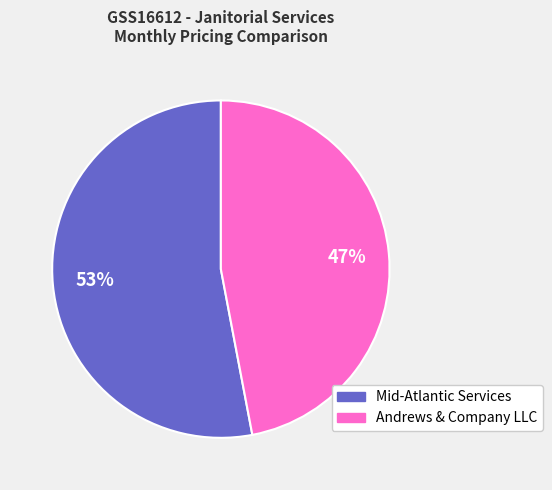

Is there a majority slice in this chart?

Yes